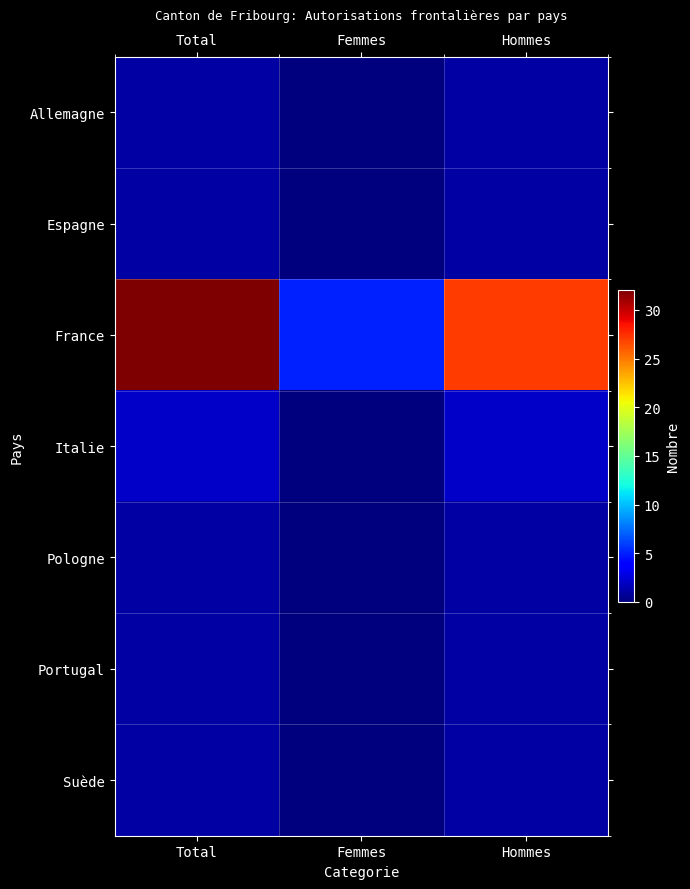

What is the total value across all series at Femmes?

5